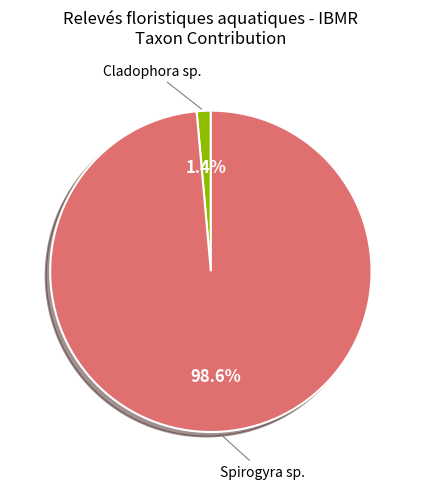

Which has a higher value, Cladophora sp. or Spirogyra sp.?

Spirogyra sp.